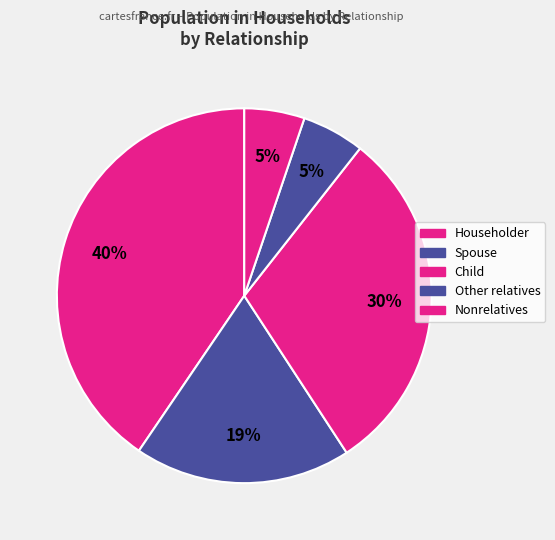

How many segments does this pie chart have?

5